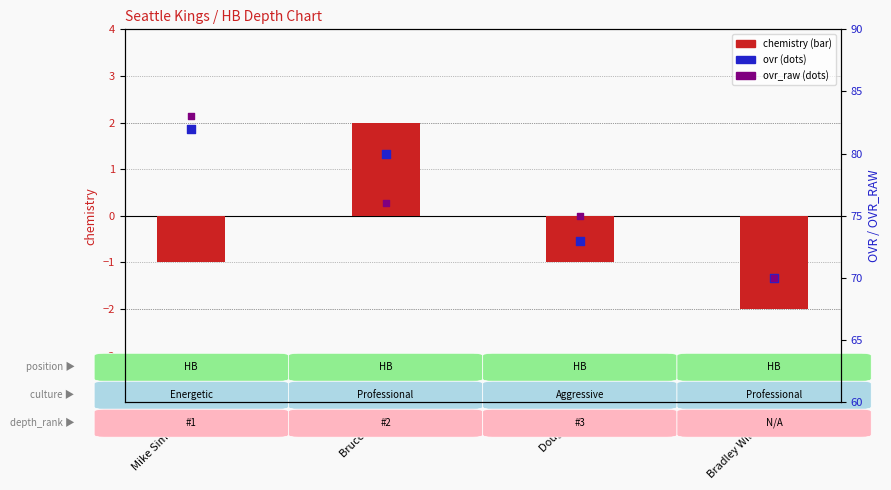

At which category is the sum across all series the highest?

Mike Simmons